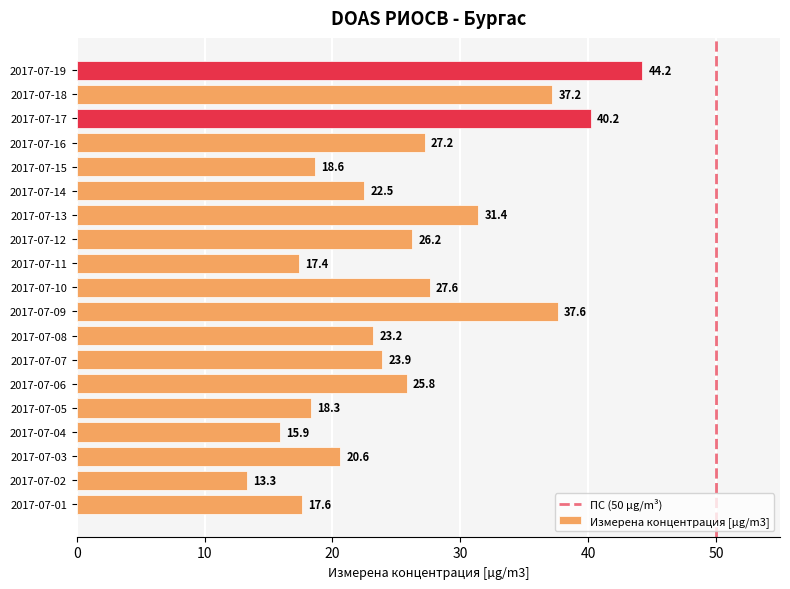

Reading bottom to top, transcribe all the data shown in this chart.

2017-07-01=17.6	2017-07-02=13.3	2017-07-03=20.6	2017-07-04=15.9	2017-07-05=18.3	2017-07-06=25.8	2017-07-07=23.9	2017-07-08=23.2	2017-07-09=37.6	2017-07-10=27.6	2017-07-11=17.4	2017-07-12=26.2	2017-07-13=31.4	2017-07-14=22.5	2017-07-15=18.6	2017-07-16=27.2	2017-07-17=40.2	2017-07-18=37.2	2017-07-19=44.2